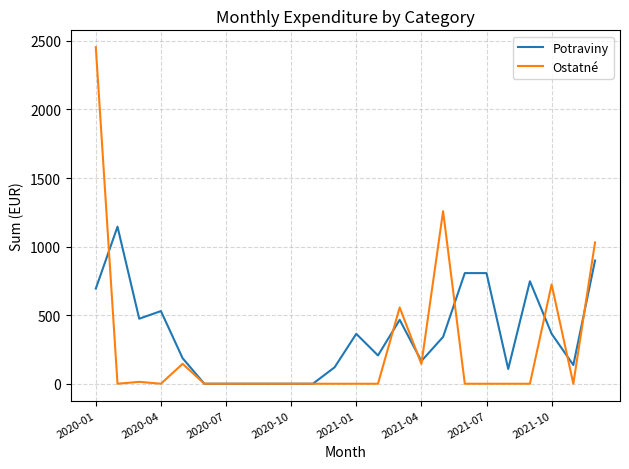

What is the highest value of the Ostatné series?

2454.2